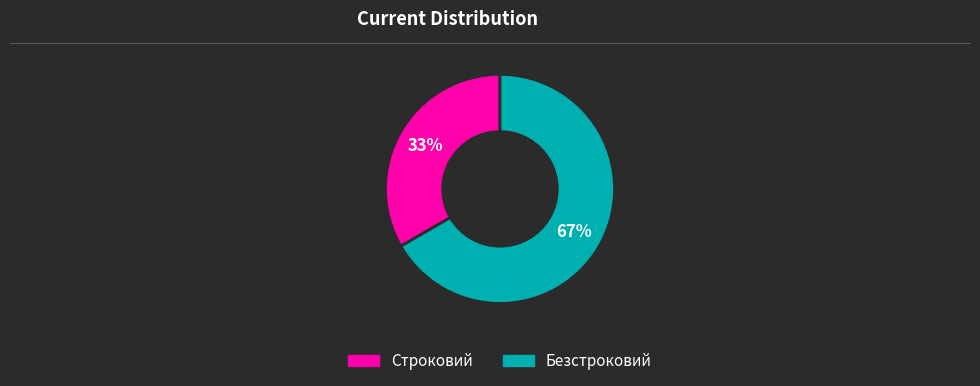

To the nearest percent, what is the combined percentage of Безстроковий and Строковий?

100%